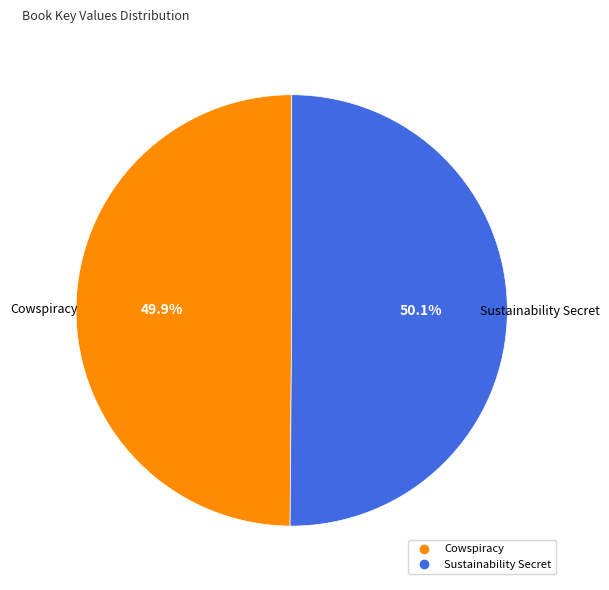

How many slices are in this pie chart?

2